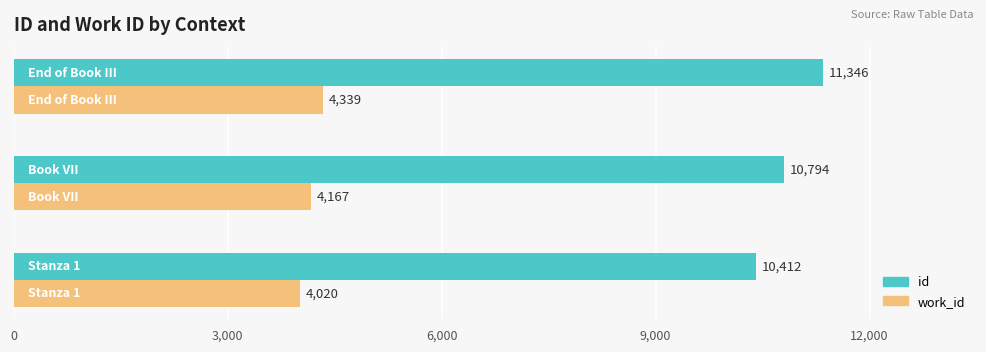

What is the minimum value shown in the chart?

4020